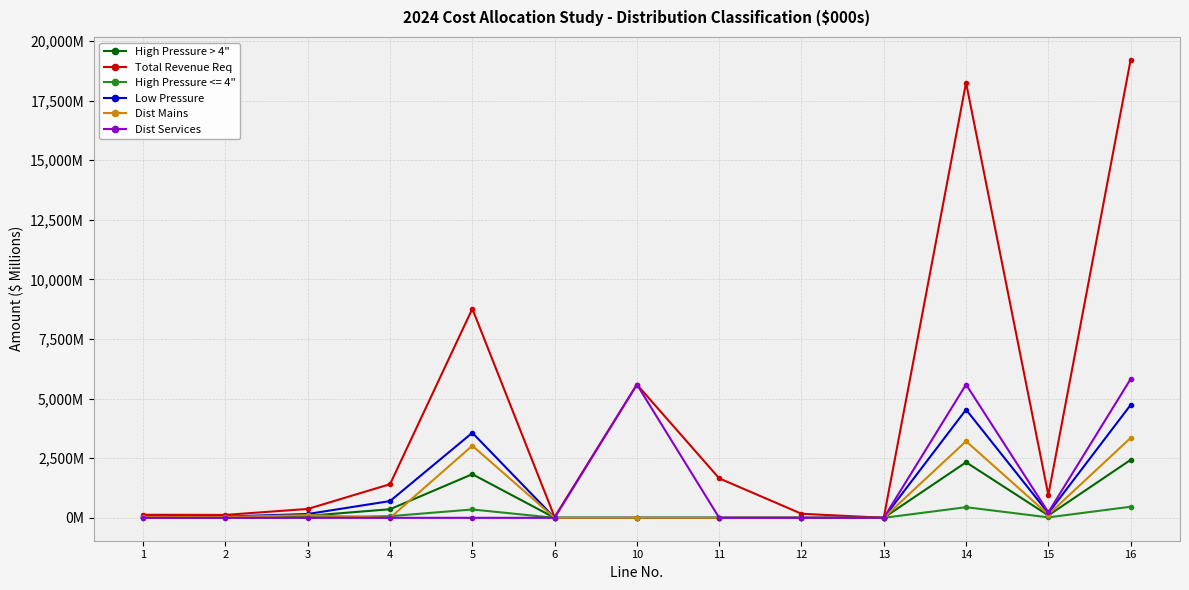

True or false: Low Pressure and Dist Services cross at least once.

True